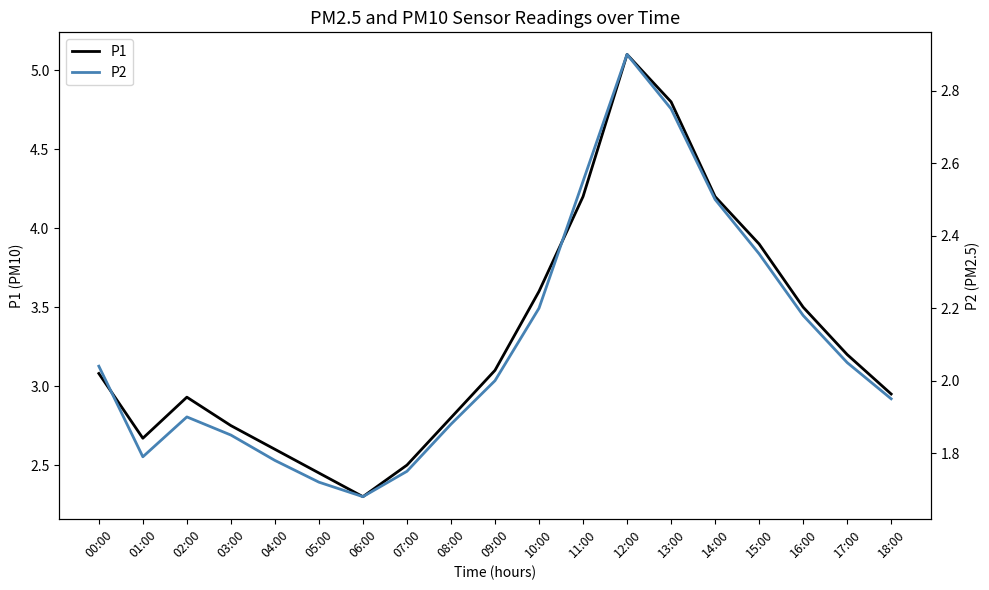

What is the difference between the P2 values at 06:00 and 12:00?

1.2